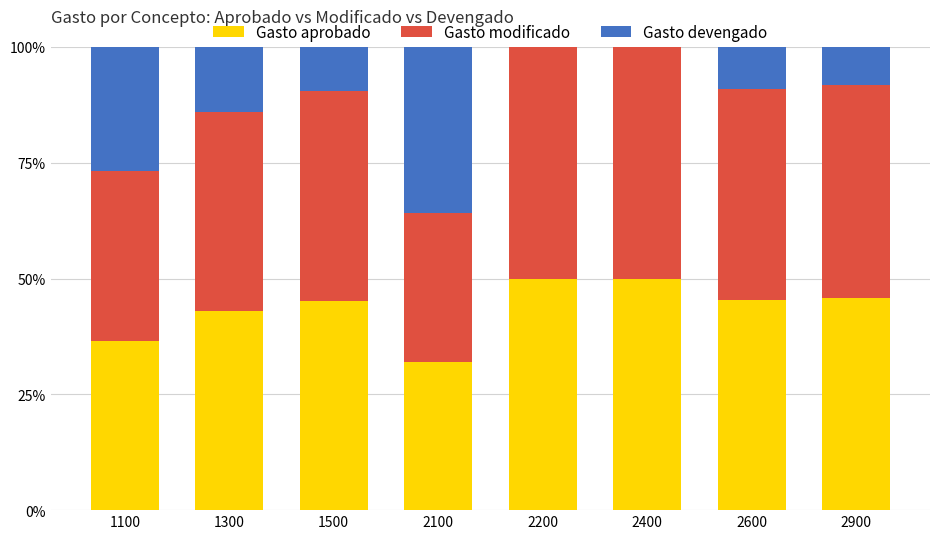

The value of Gasto aprobado at 1500 is 29.5. True or false?

False